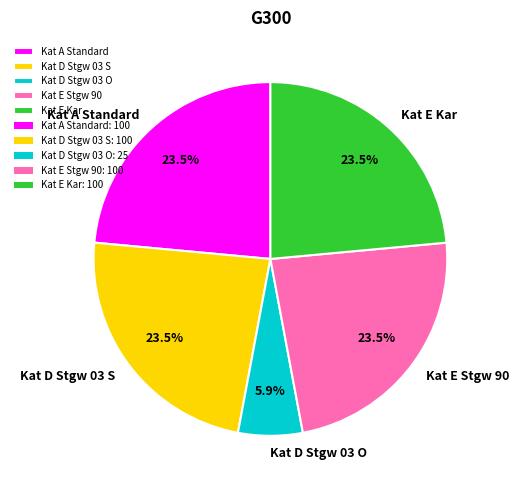

How many slices are in this pie chart?

5